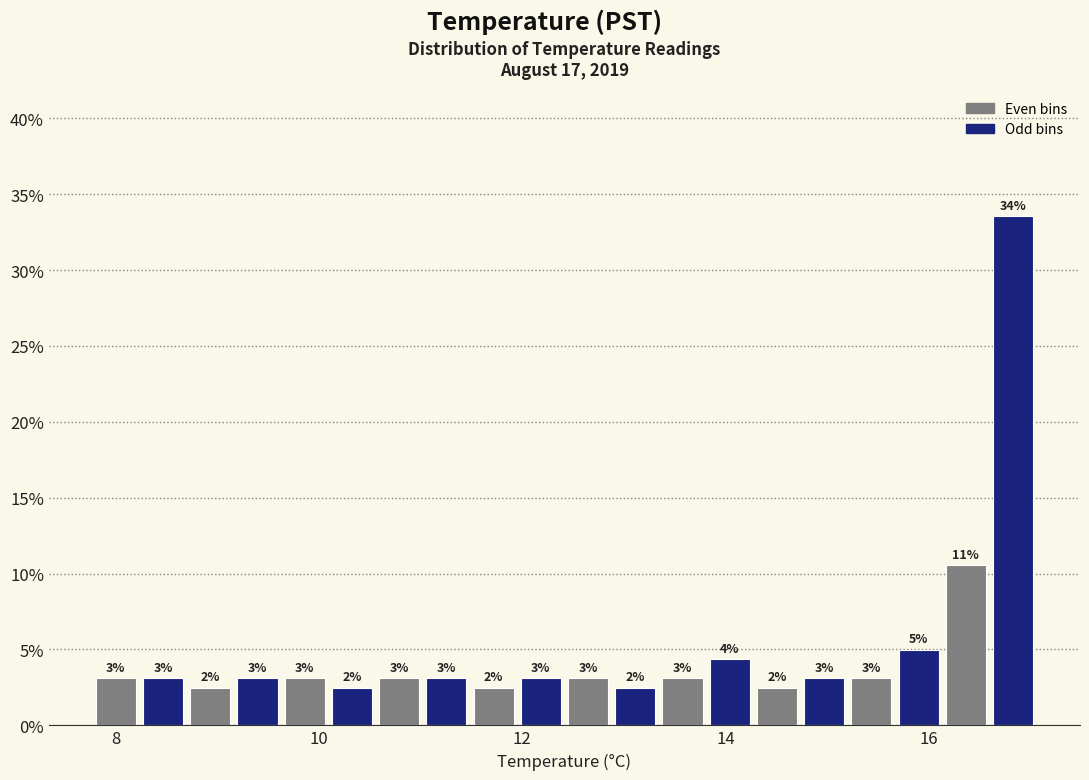

Read against the x-axis, roughly where is the centre of the tallest bar?

16.8